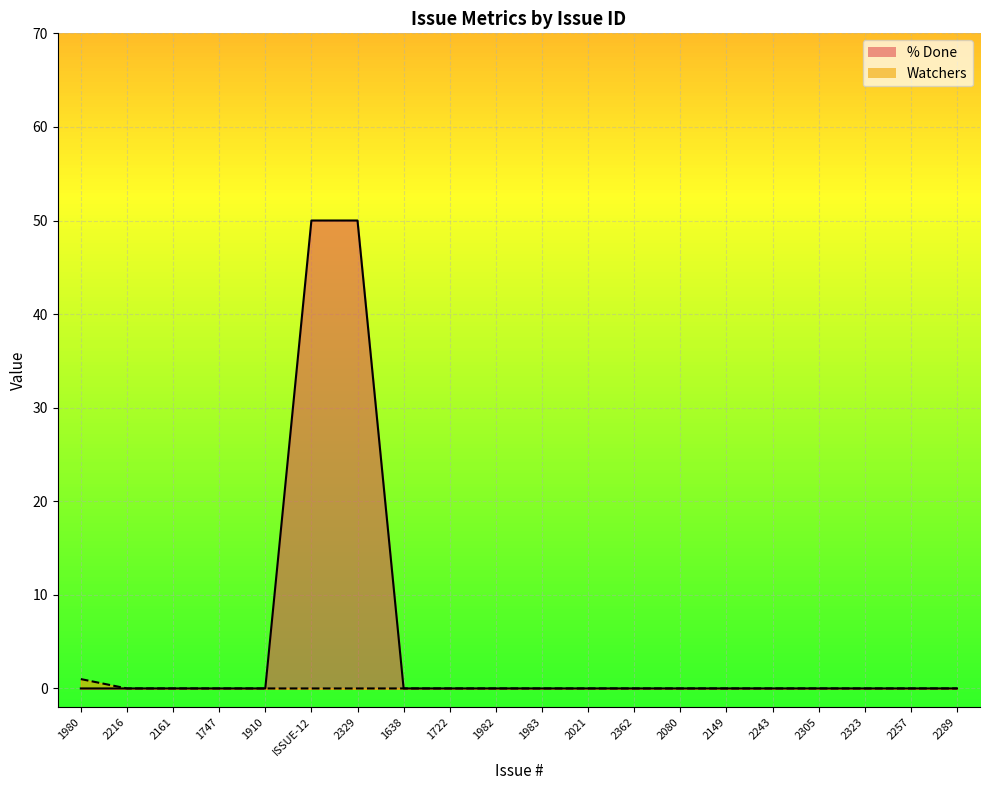

At which category is the sum across all series the highest?

ISSUE-12